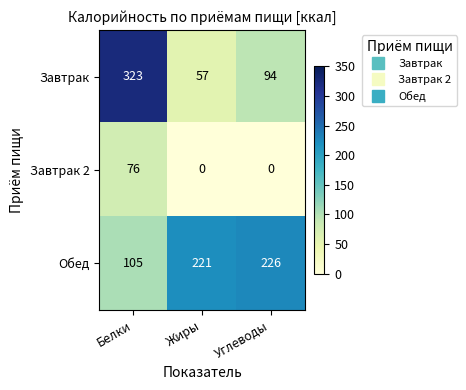

Which category has the highest value in the Завтрак series?

Белки